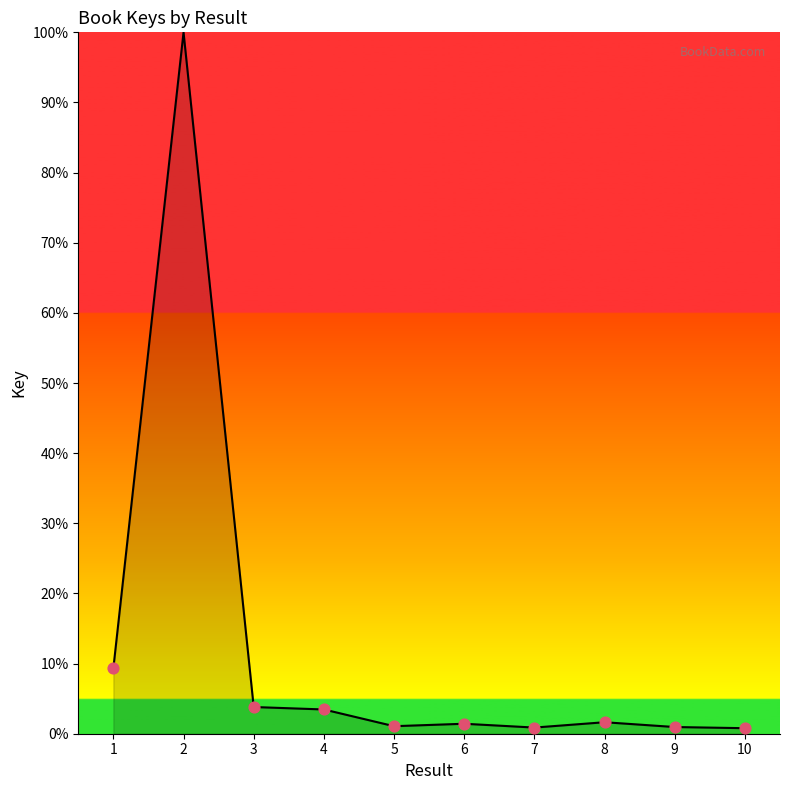

Which has a higher value, 4 or 5?

4